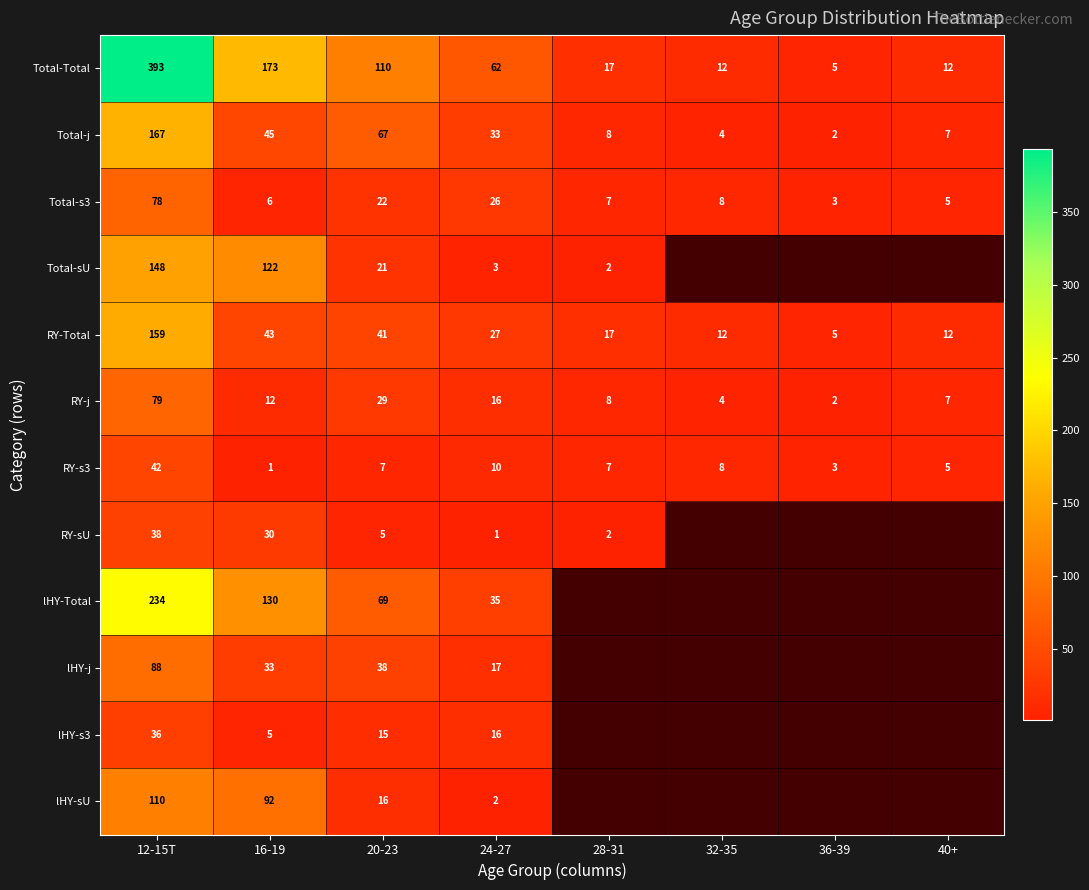

At which category does the chart reach its minimum across all series?

16-19